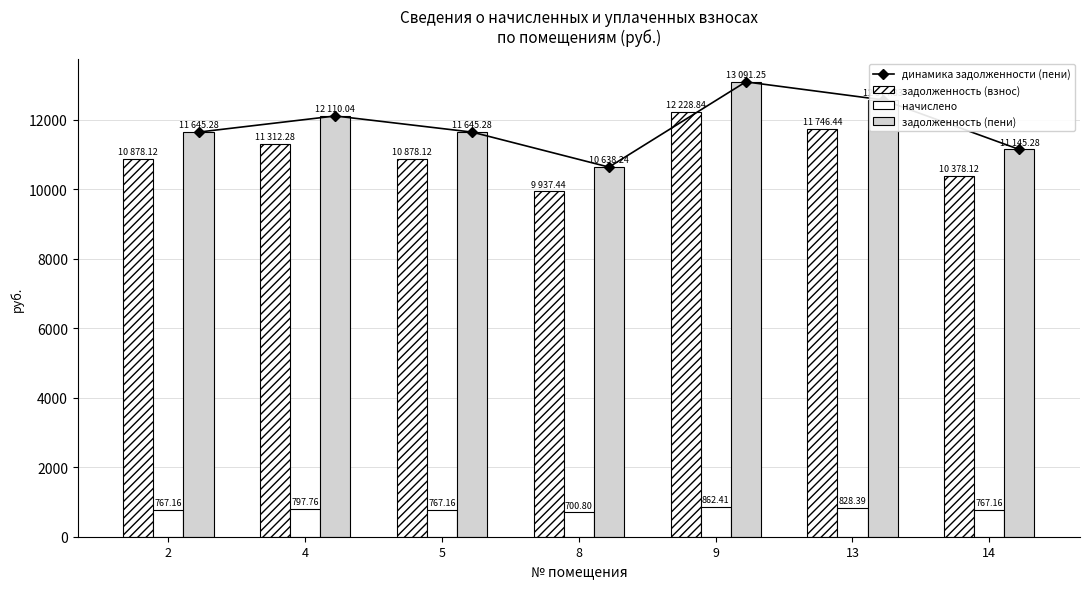

What is the difference between the highest and lowest values at 5?

10878.1